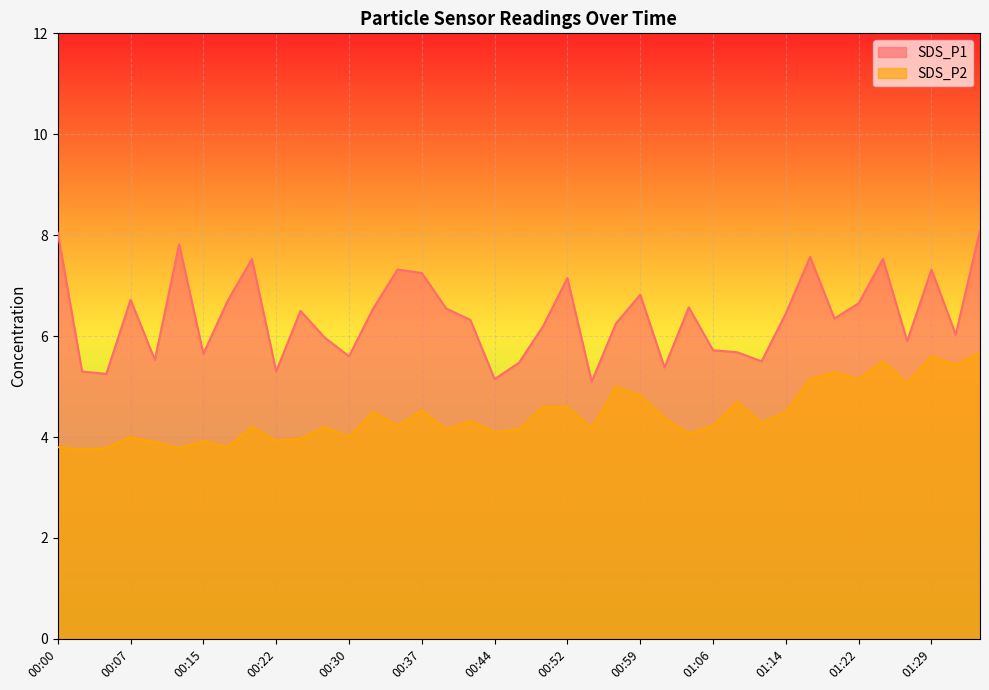

At which category is the sum across all series the highest?

01:34